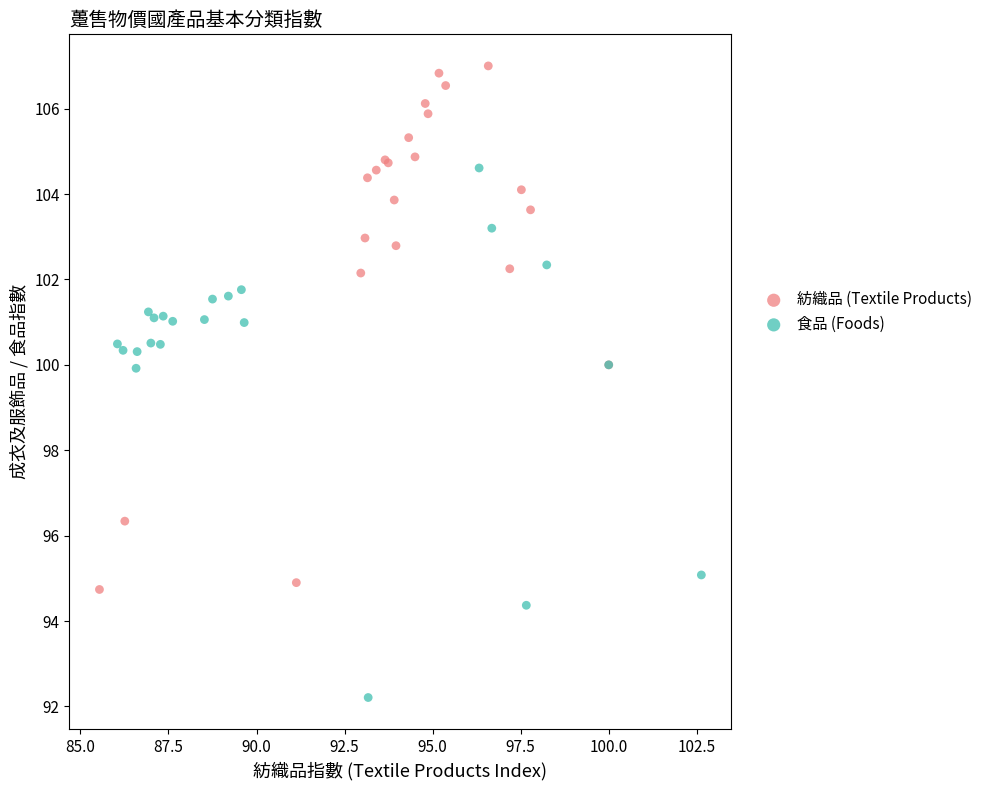

Which series reaches the minimum Y coordinate?

食品 (Foods)